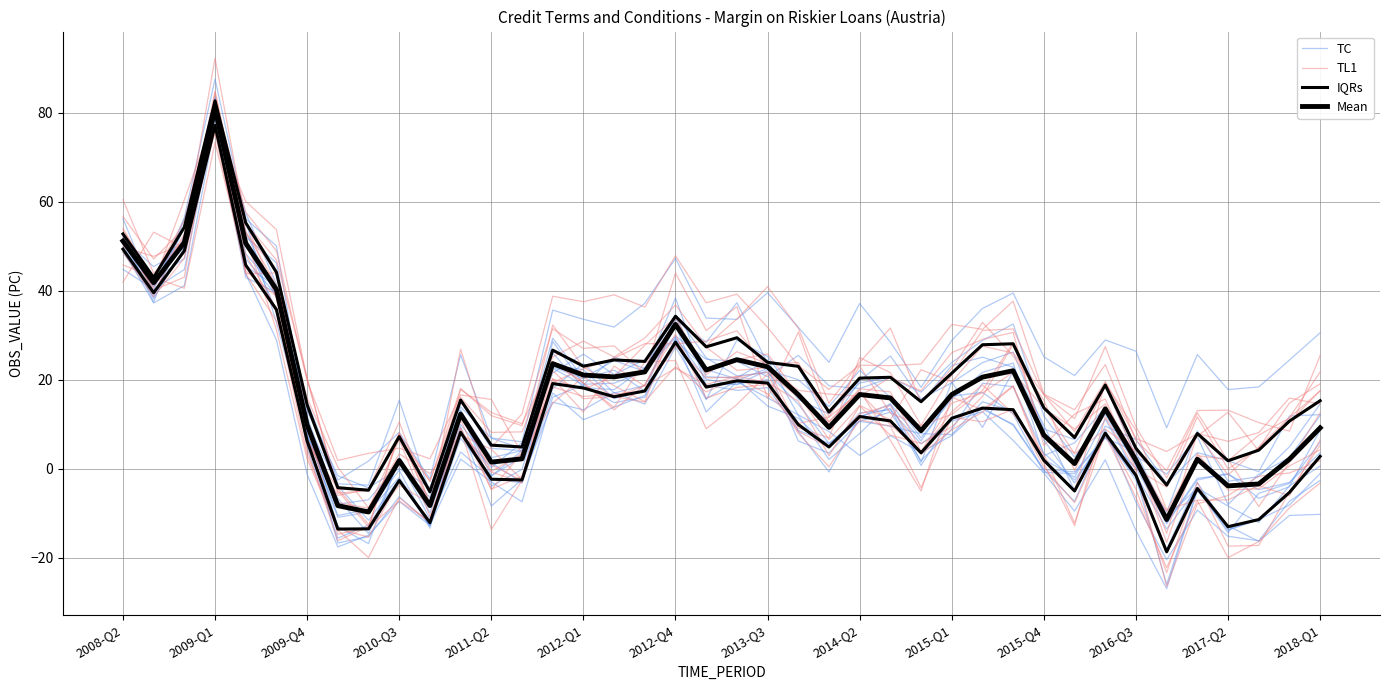

Does the chart display data point markers on the line(s)?

No